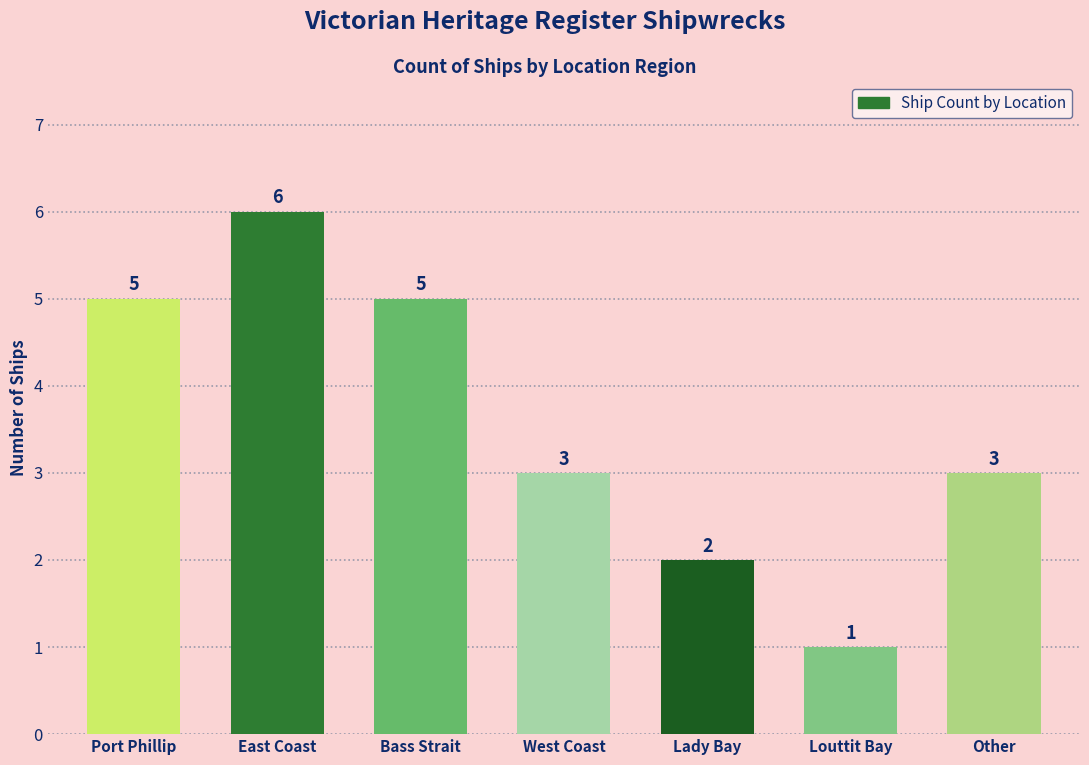

The chart shows a value of 2 at Bass Strait. True or false?

False